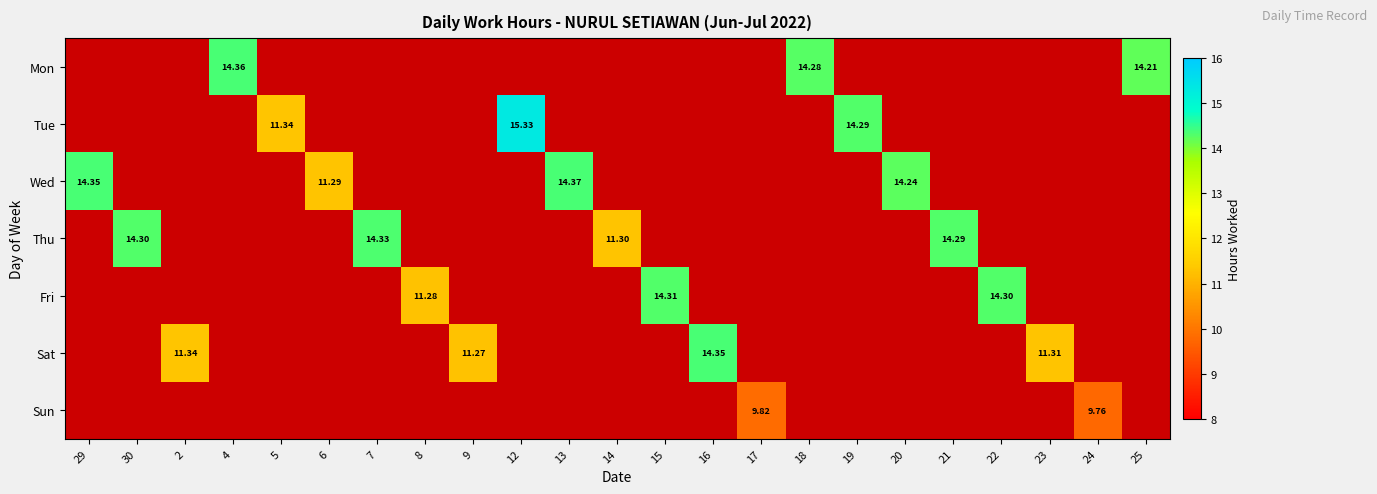

What is the spread (max minus min) of values at 29?

14.3